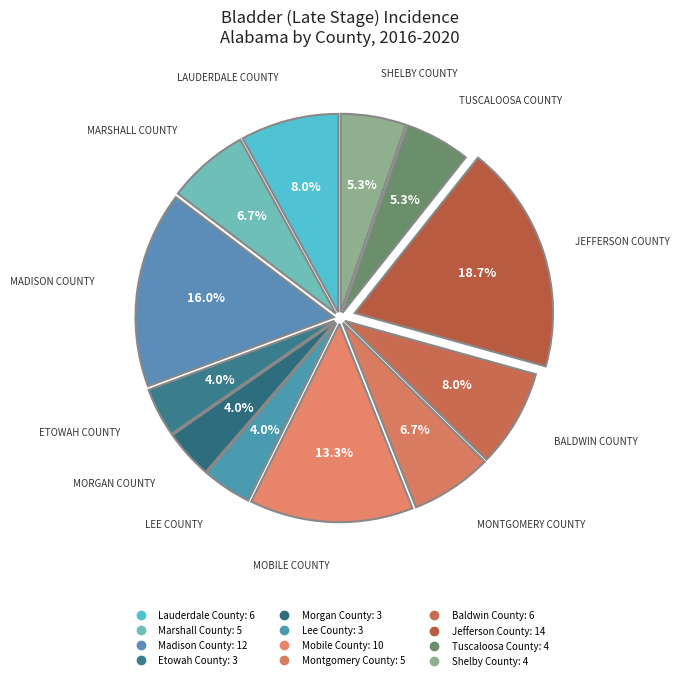

Rank the categories by value from highest to lowest.

Jefferson County, Madison County, Mobile County, Lauderdale County, Baldwin County, Marshall County, Montgomery County, Tuscaloosa County, Shelby County, Etowah County, Morgan County, Lee County